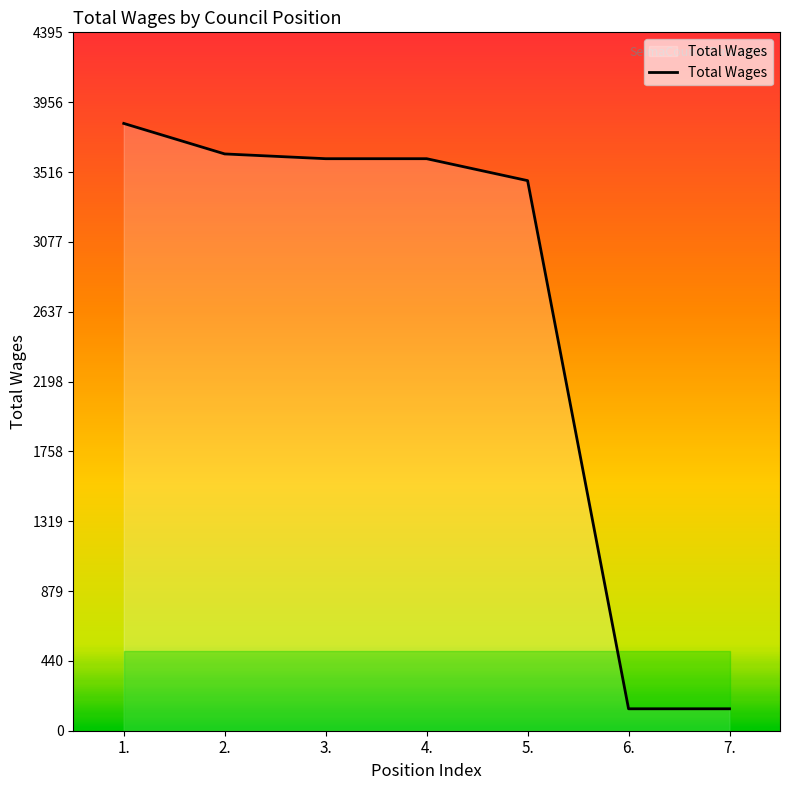

At which label does the data first exceed 3600?

1.